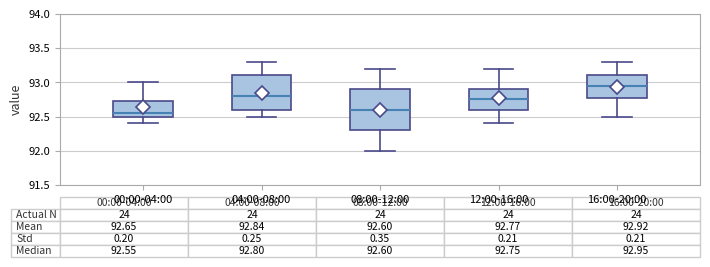

Which box is the tallest, from its lower edge to its upper edge?

08:00-12:00